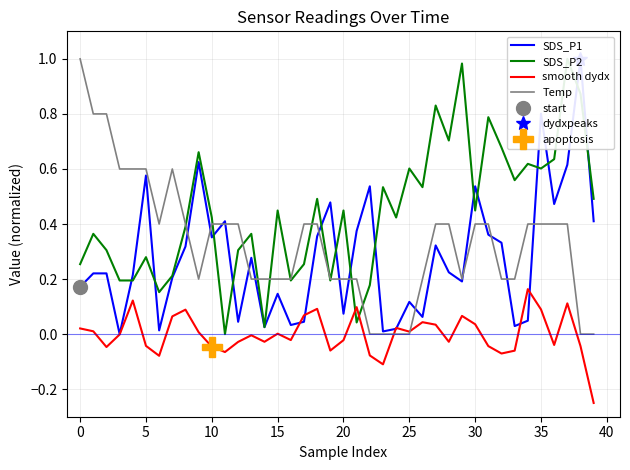

True or false: smooth dydx and Temp intersect in this chart.

True